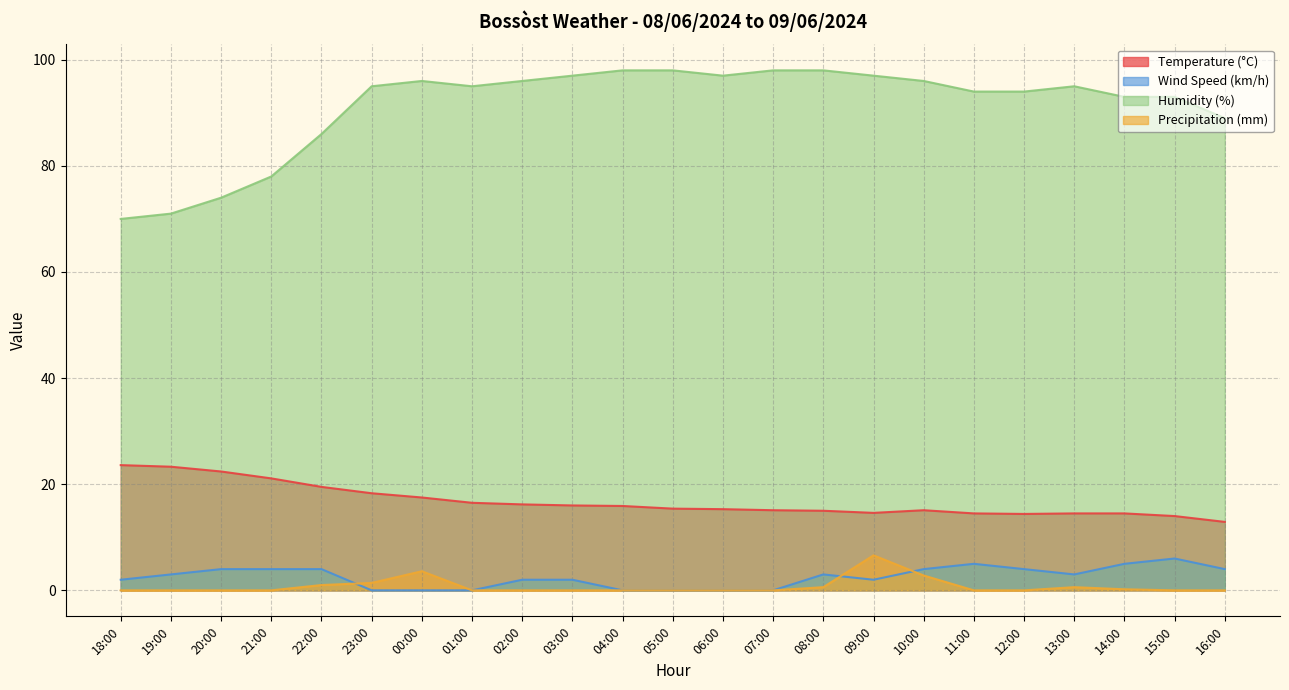

What is the difference between the highest and lowest values at 02:00?

96.0